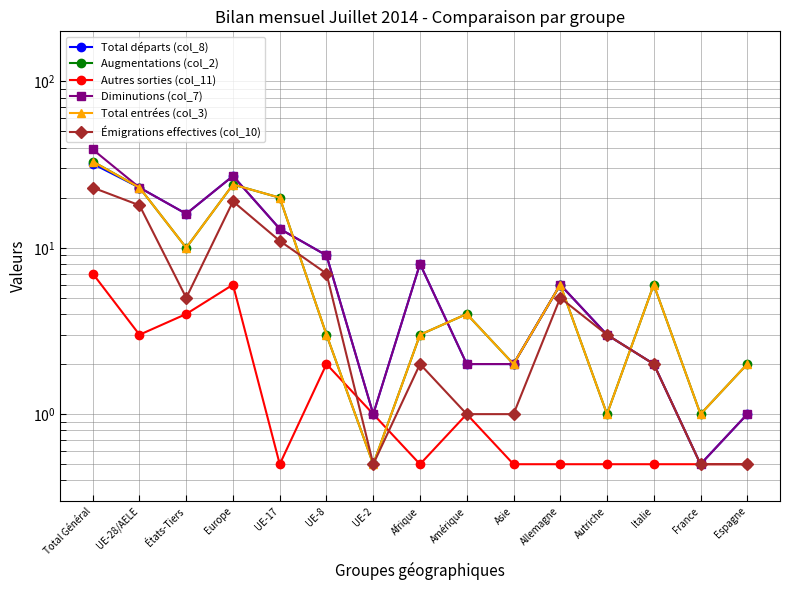

What is the total value across all series at Italie?

18.5